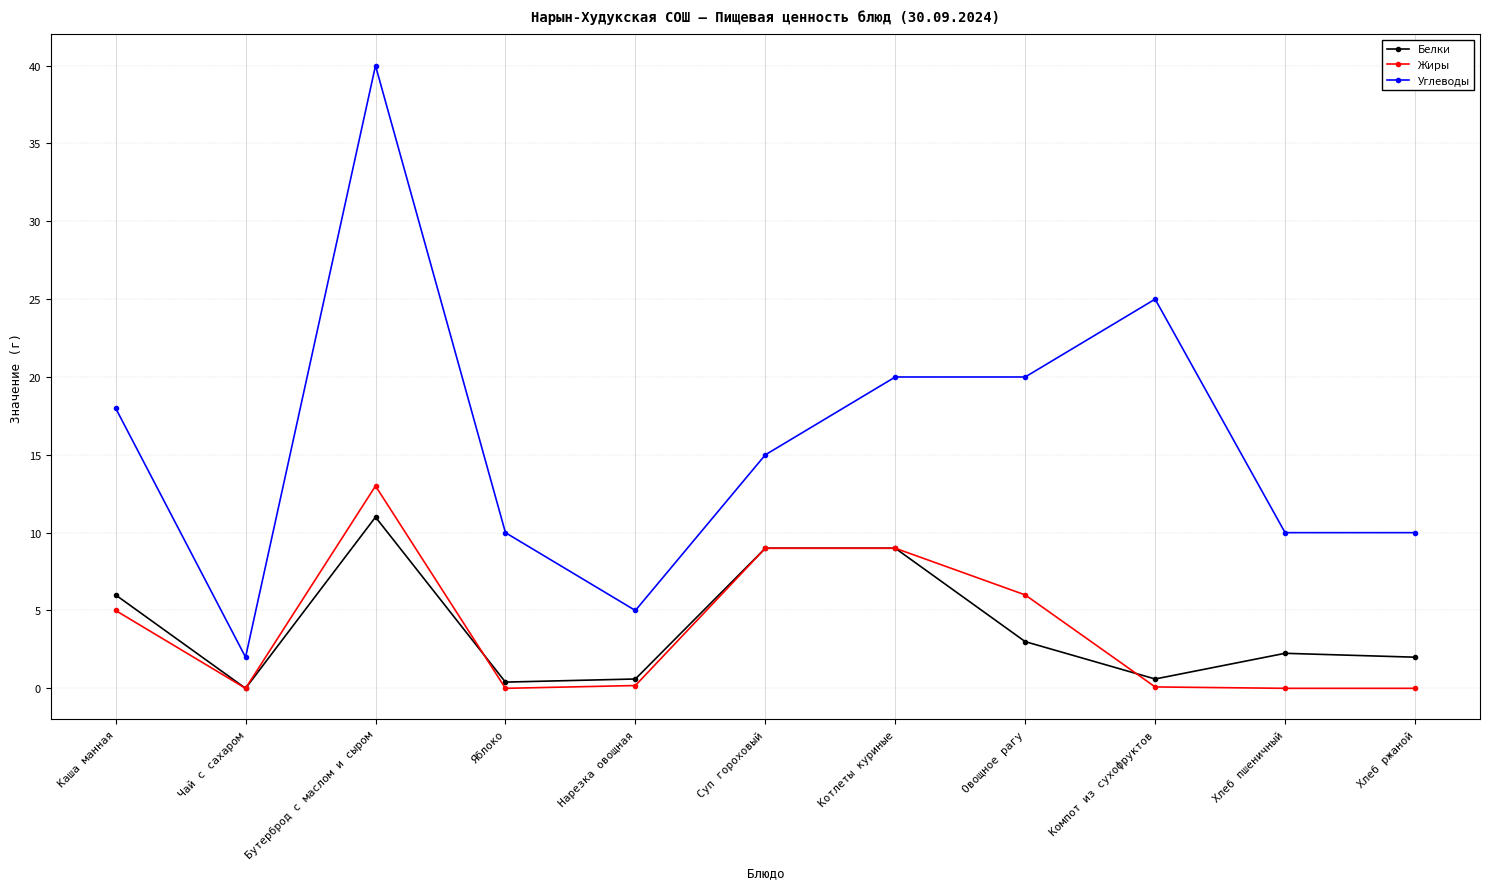

How many interior local valleys does the Белки series have?

3